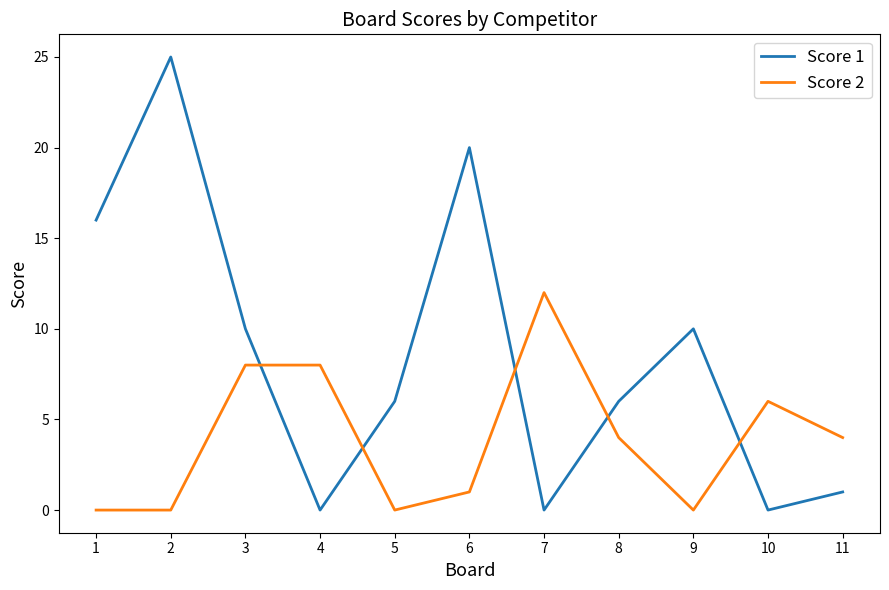

What is the difference between the highest and lowest values at 2?

25